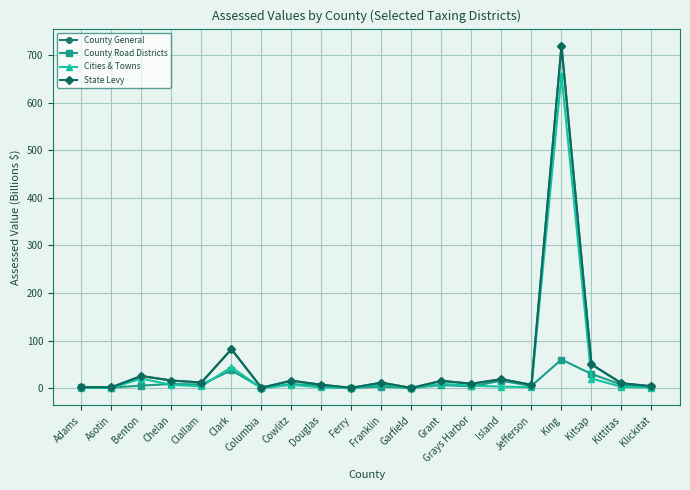

True or false: State Levy has more than 0 points higher than both neighbors.

True